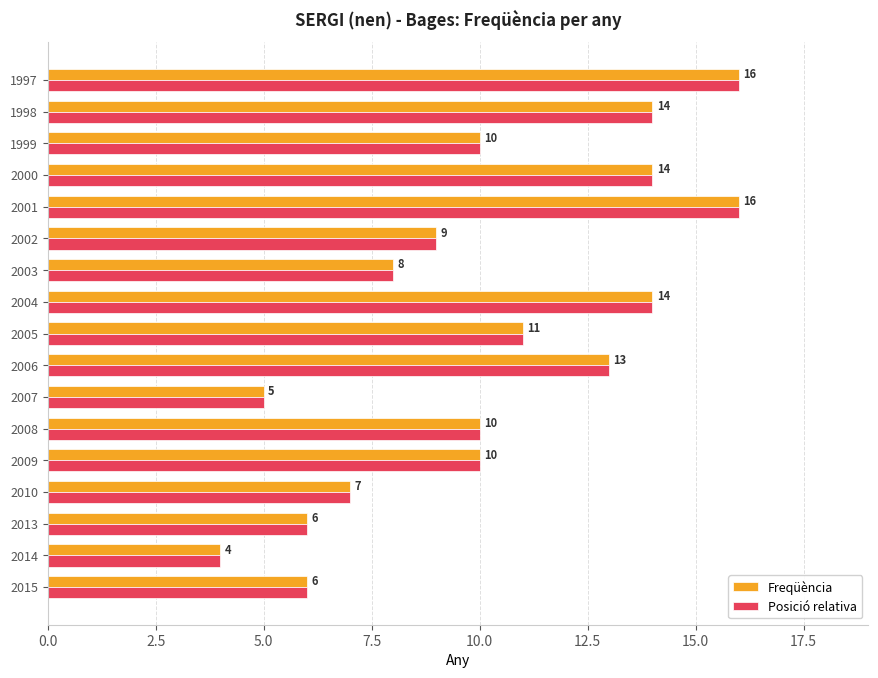

What is the highest value of the Posició relativa series?

16